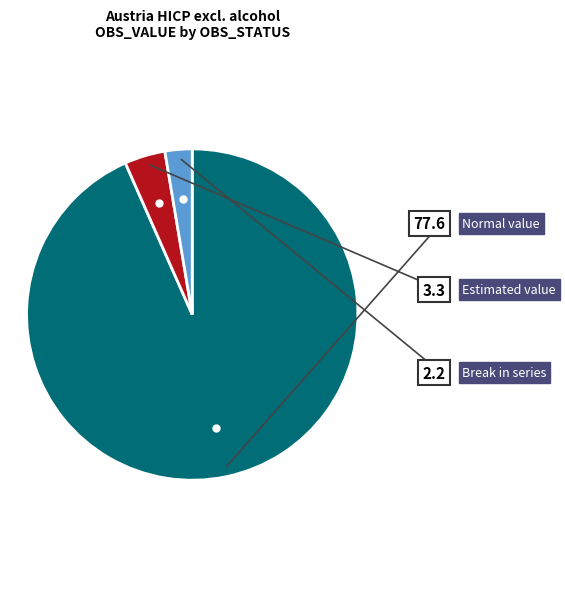

How many segments does this pie chart have?

3